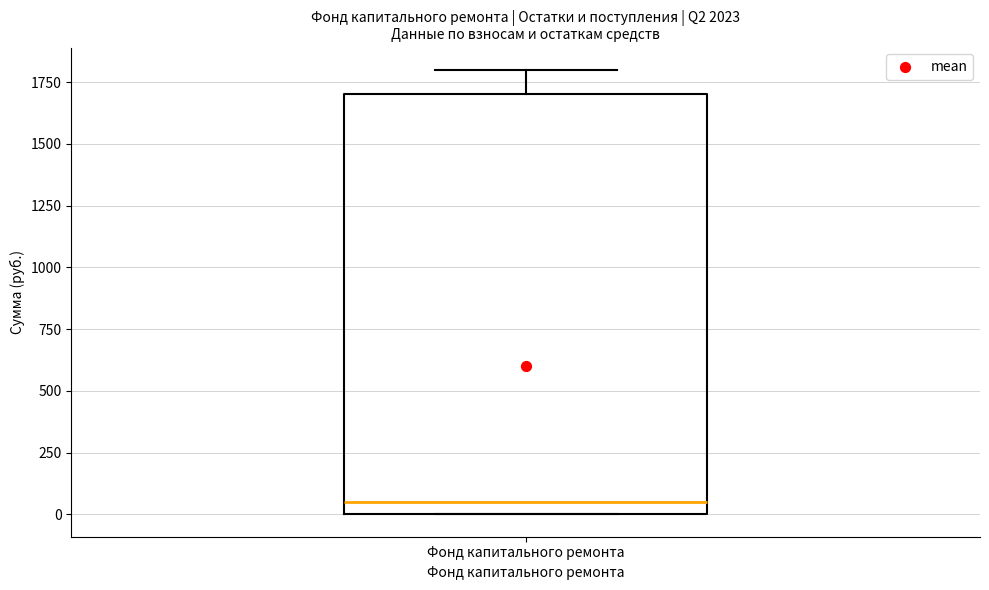

Where does the upper whisker of the box for Фонд капитального ремонта end on the y-axis? The values are not printed on the chart, so give them approximately, as read against the axis.

1800